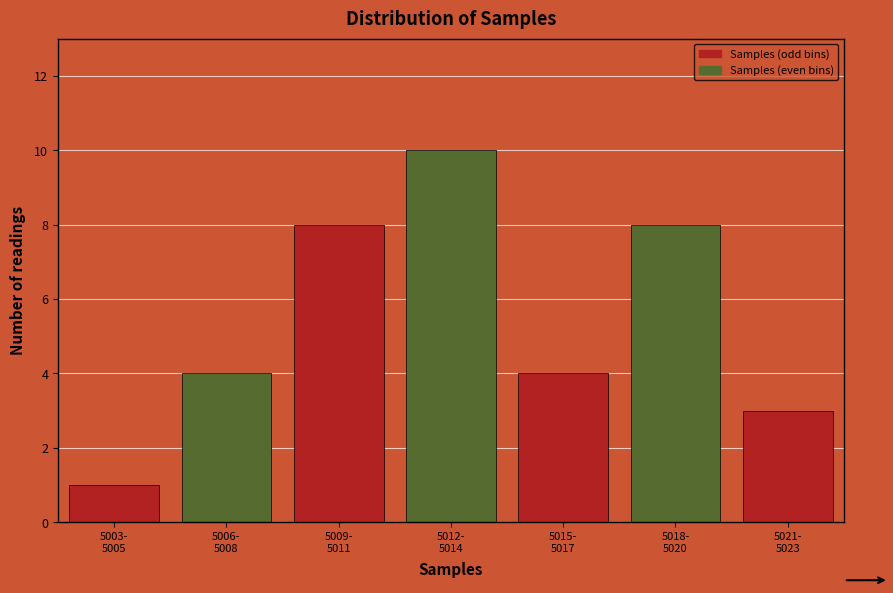

Reading right to left, extract all data points from this chart.

3	8	4	10	8	4	1